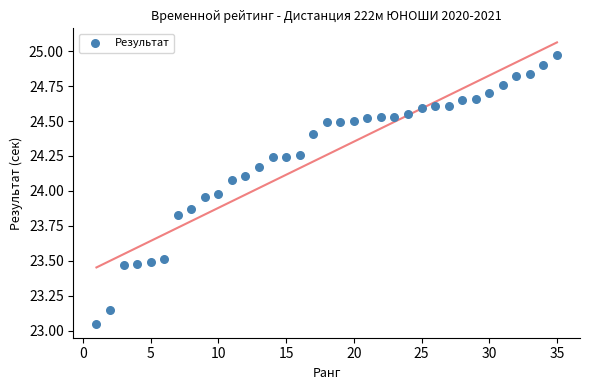

What is the range of Y values (max minus min)?

1.9